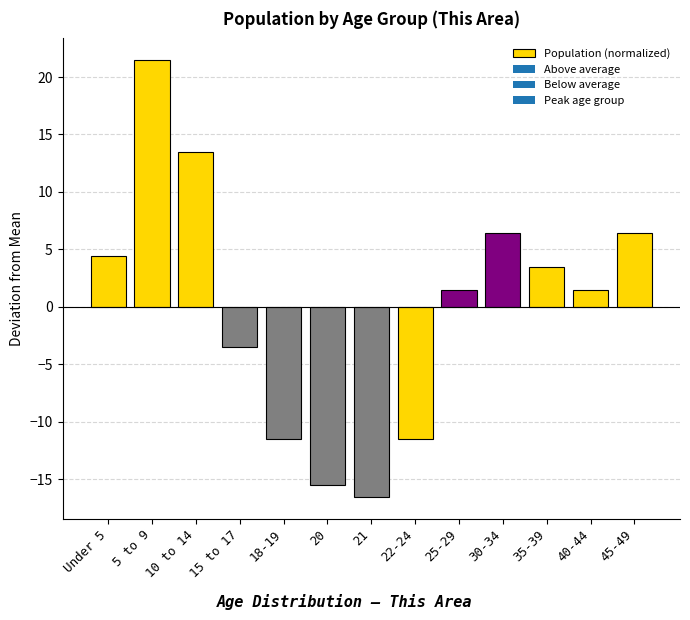

Count the number of values greater than 1.

8